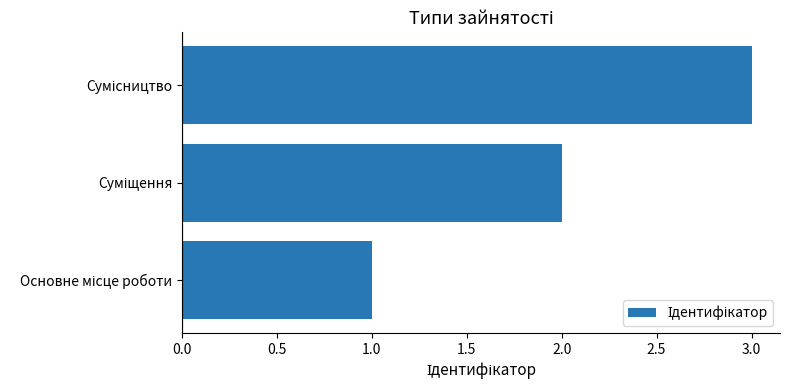

What is the greatest value displayed?

3